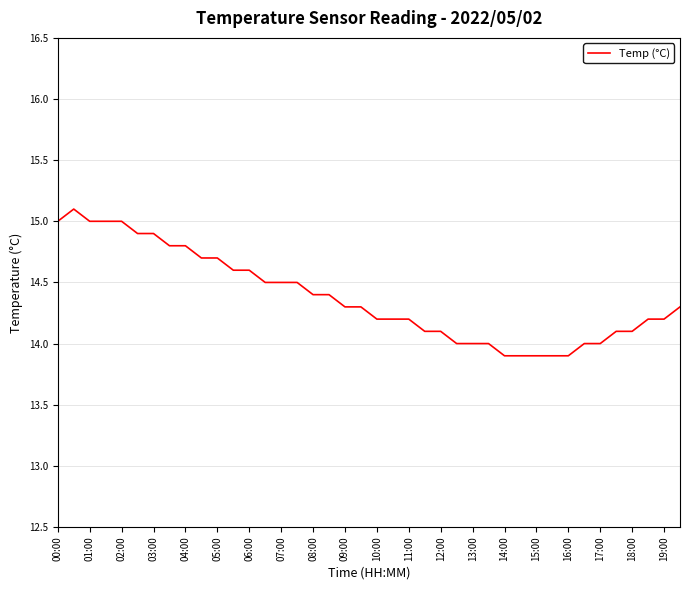

What is the difference between the maximum and minimum values?

1.2